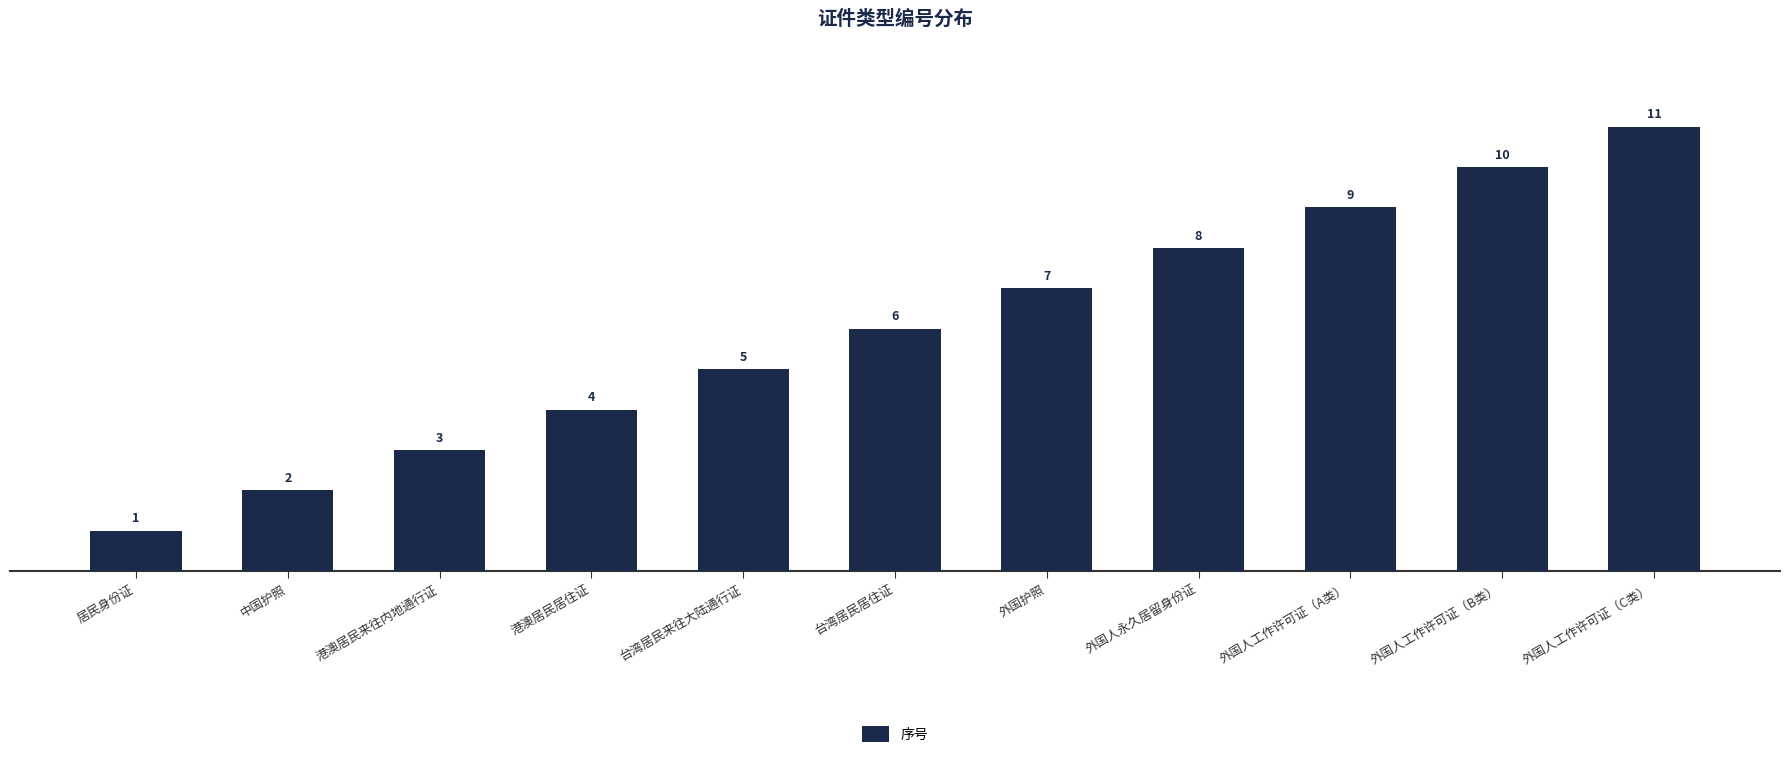

Is it true that the value at 外国护照 is 7?

True